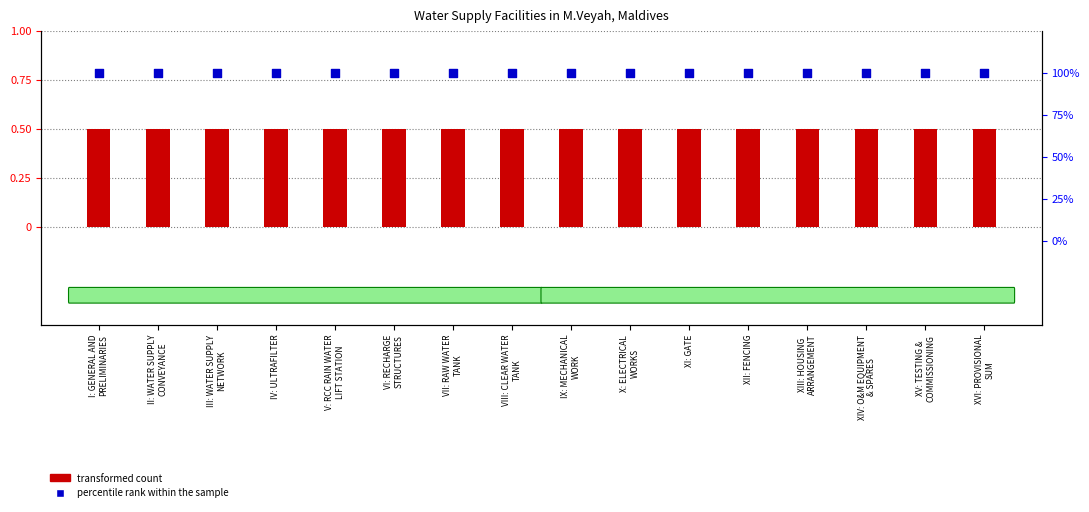

Which series reaches the minimum Y coordinate?

transformed count